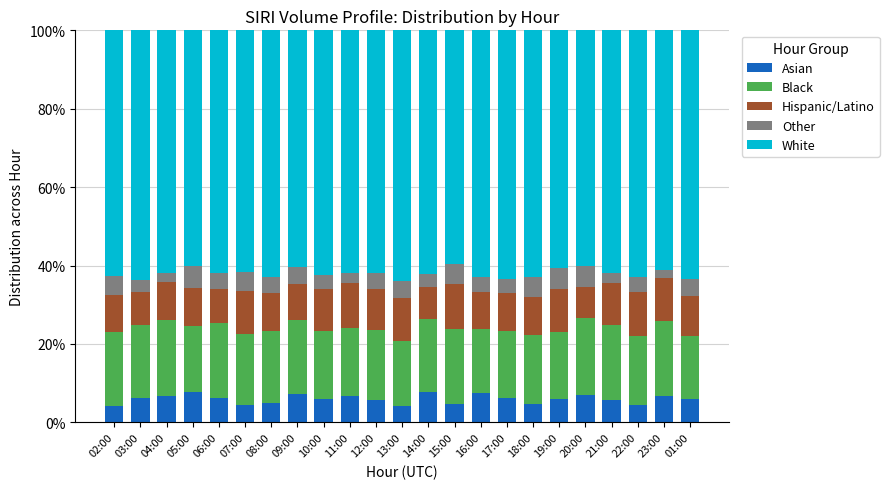

What is the minimum value for Asian?

4.1